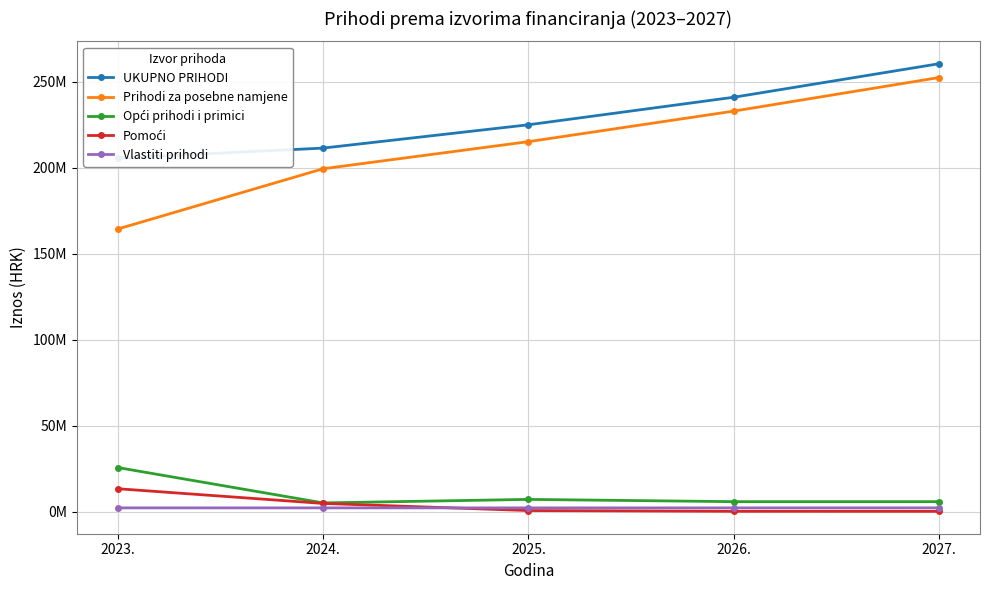

Count the number of data series in this chart.

5